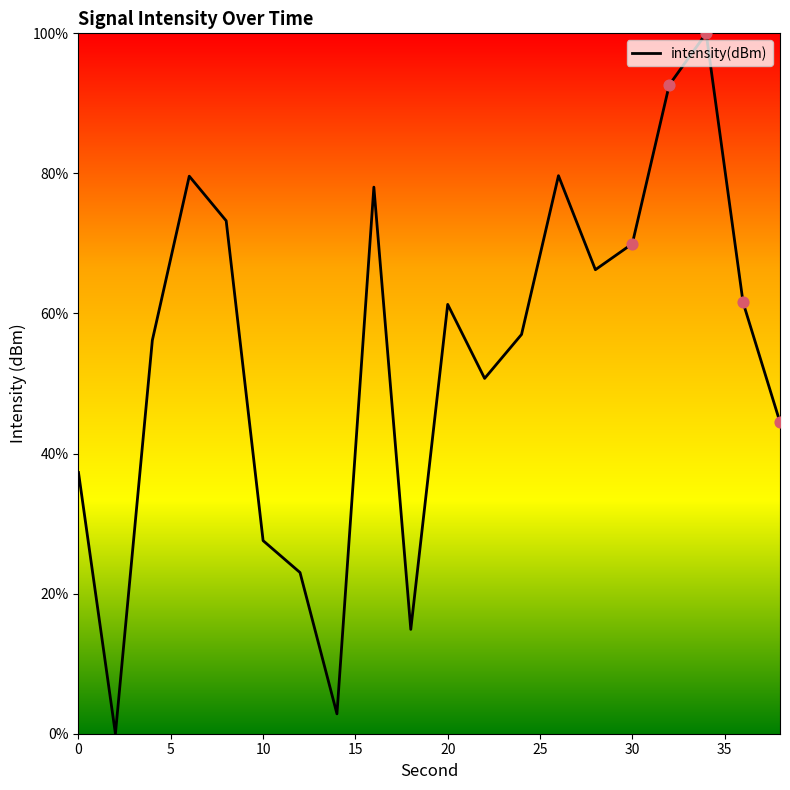

What is the difference between the maximum and minimum values?

100.0